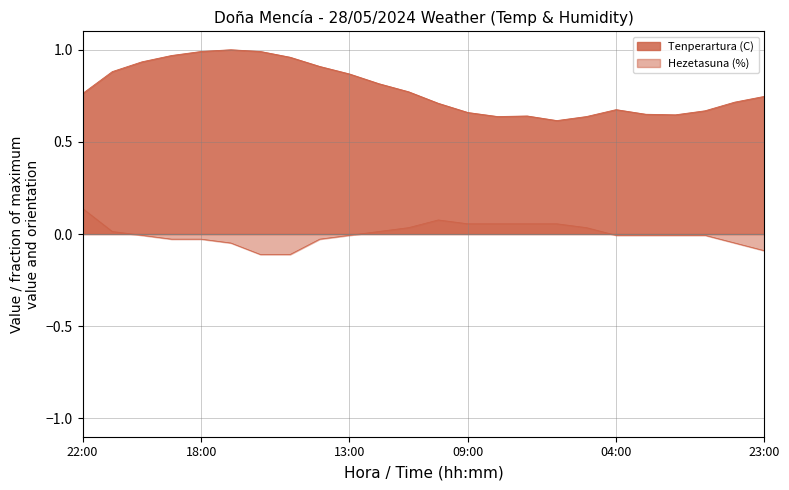

What is the difference between the second highest and second lowest values in the Hezetasuna (%) series?

0.2